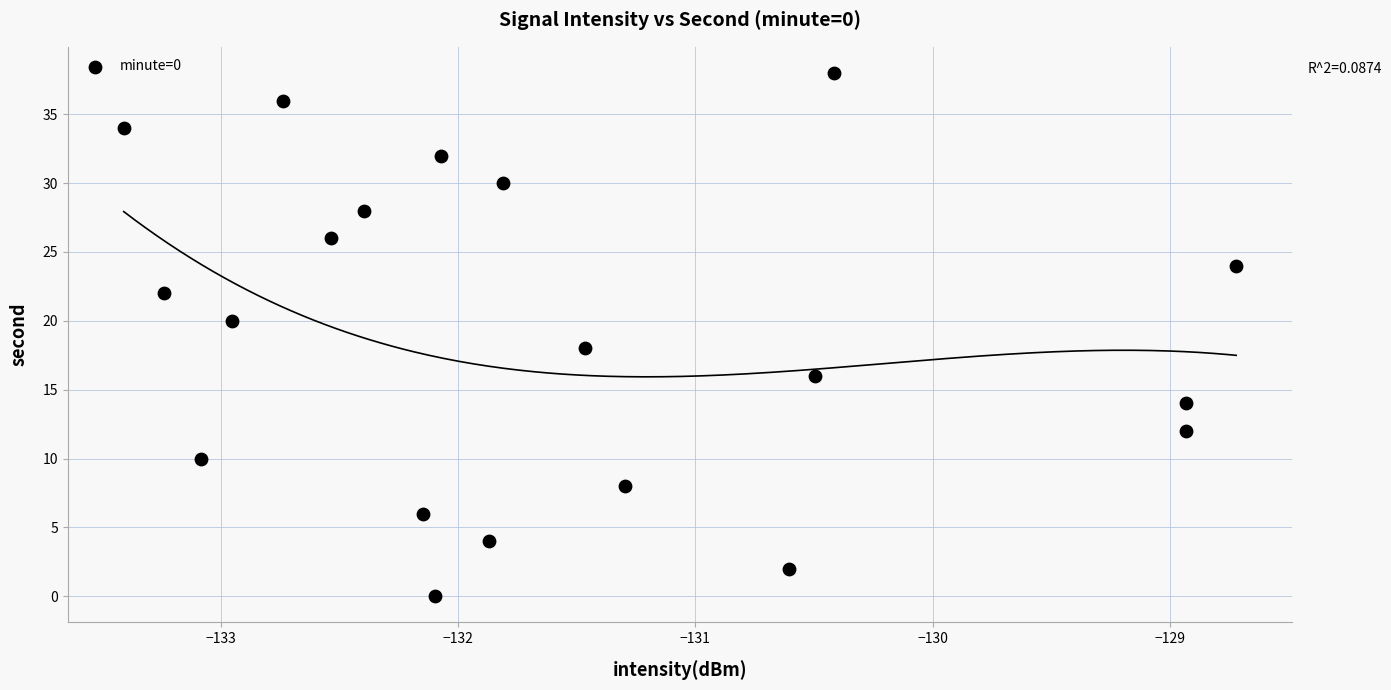

What is the range of Y values (max minus min)?

38